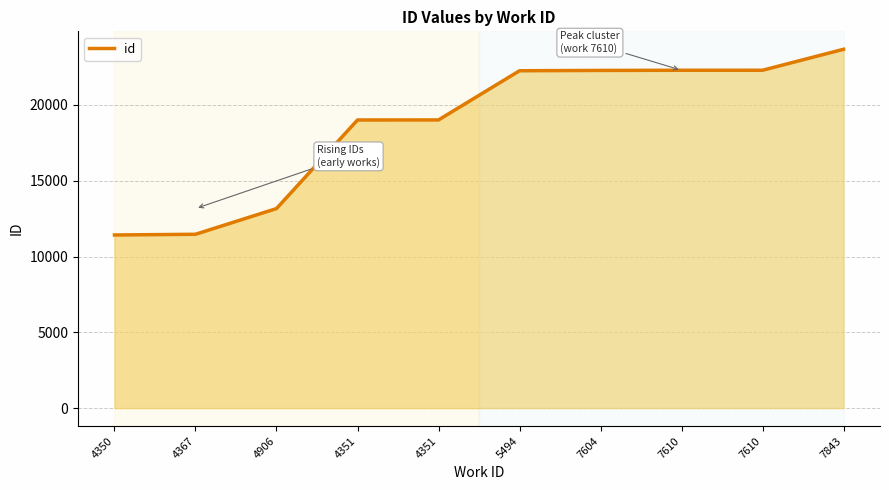

Rank the categories by value from highest to lowest.

7843, 7610, 7610, 7604, 5494, 4351, 4351, 4906, 4367, 4350